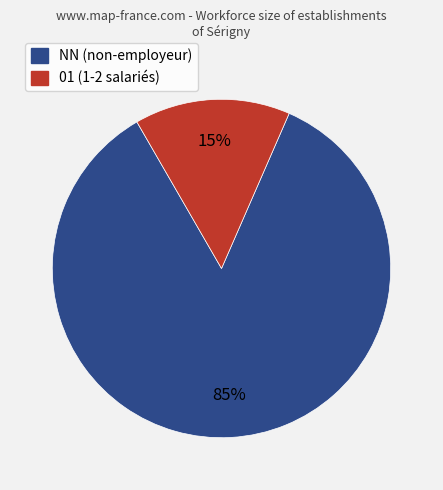

Rank the categories by value from lowest to highest.

01 (1-2 salariés), NN (non-employeur)